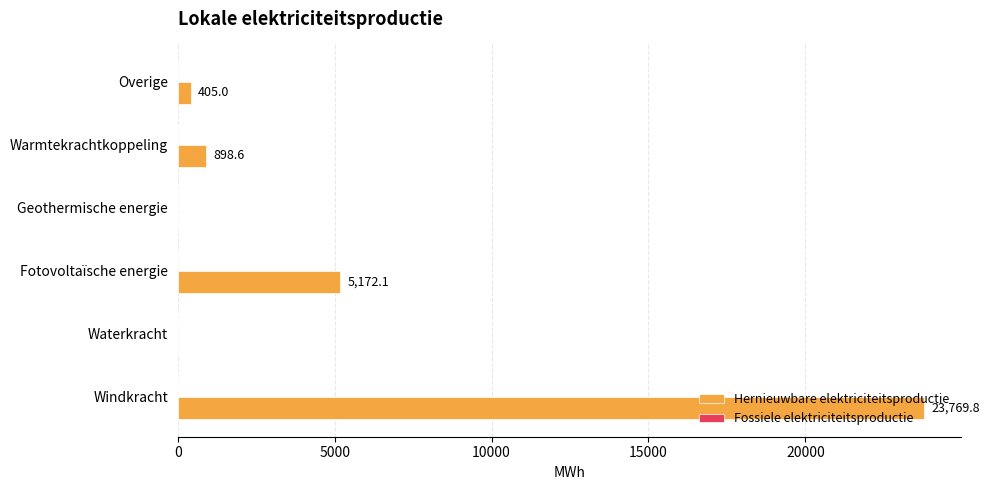

The chart shows a value of -8285.7 at Waterkracht. True or false?

False